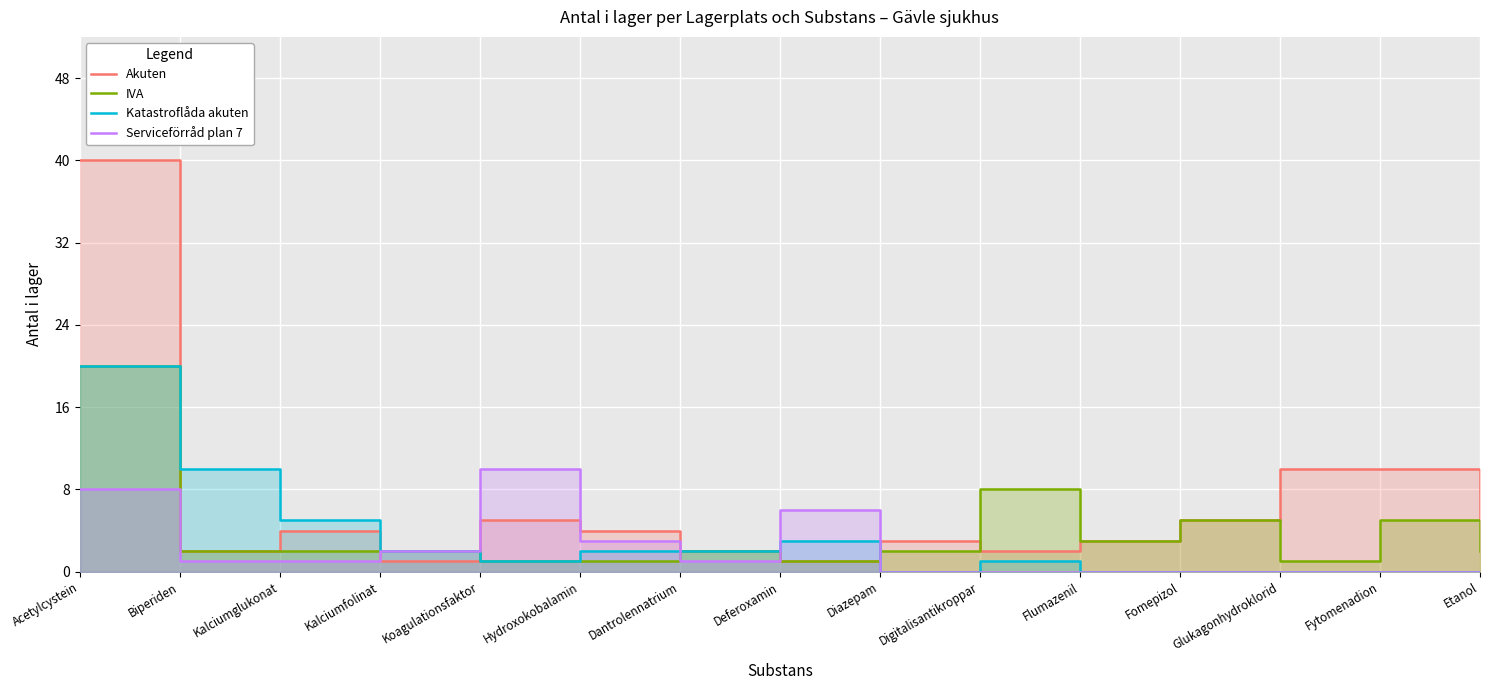

At which label is IVA closest to 10?

Digitalisantikroppar